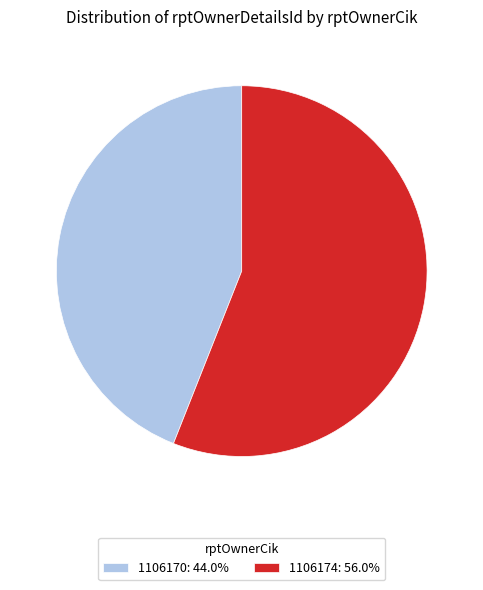

Is the sum of 1106170: 44.0% and 1106174: 56.0% greater than half?

Yes